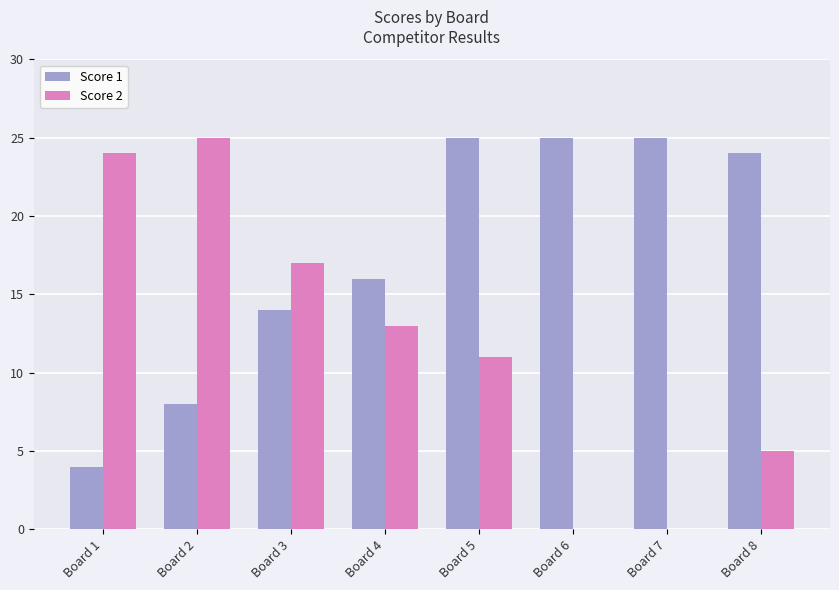

True or false: Score 1 has a value of 16 at Board 4.

True